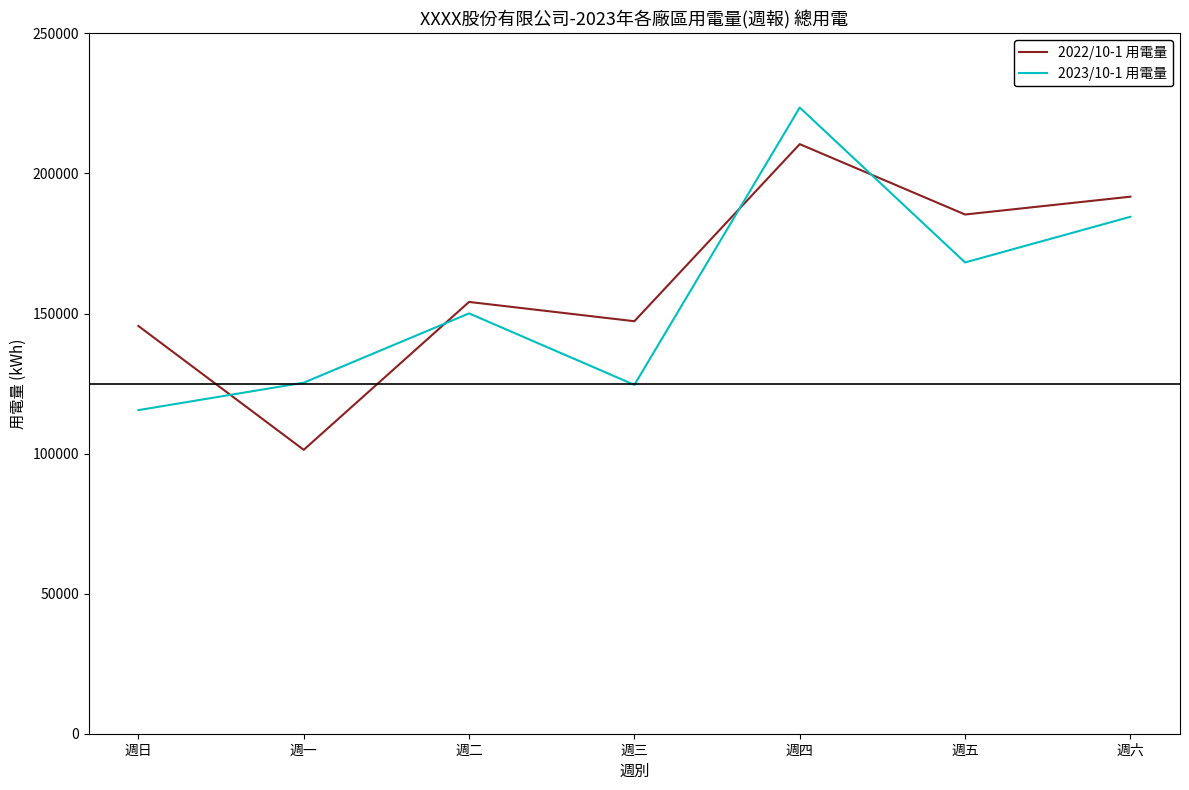

What are all the series names shown in the legend?

2022/10-1 用電量, 2023/10-1 用電量